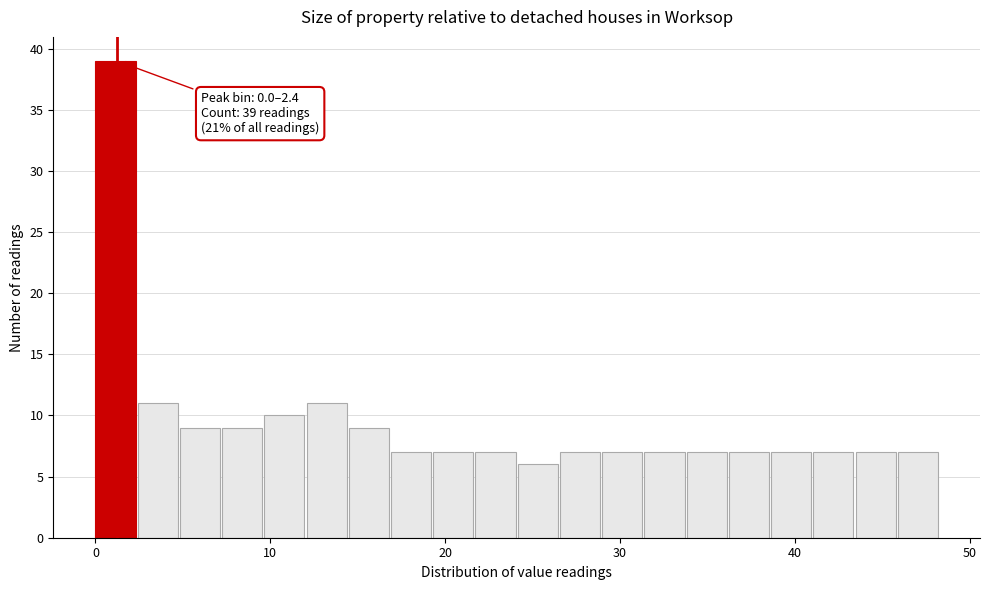

Read against the x-axis, roughly where is the centre of the tallest bar?

1